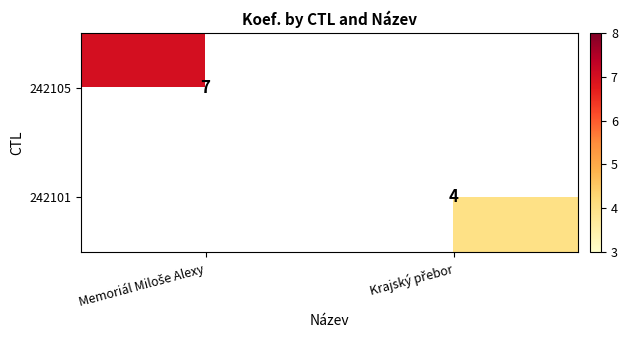

What is the minimum value shown in the chart?

4.0